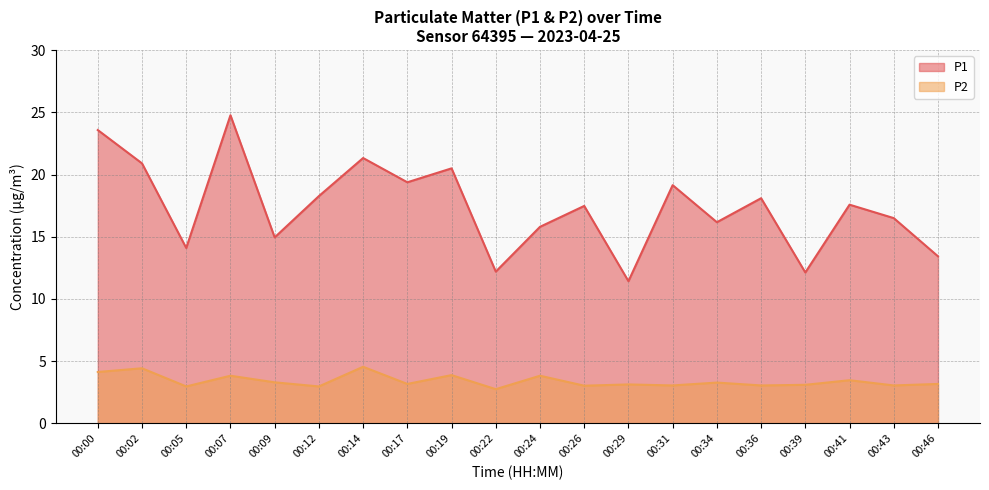

What is the total value across all series at 00:41?

21.0